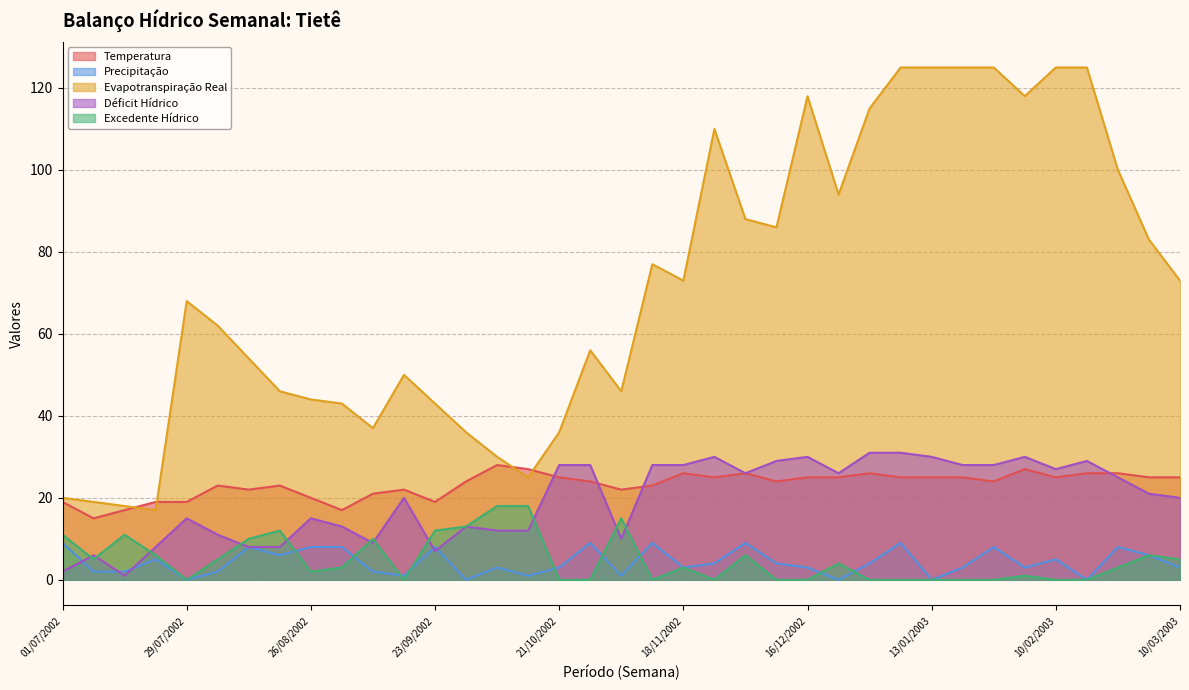

What is the difference between the highest and lowest values at 22/07/2002?

14